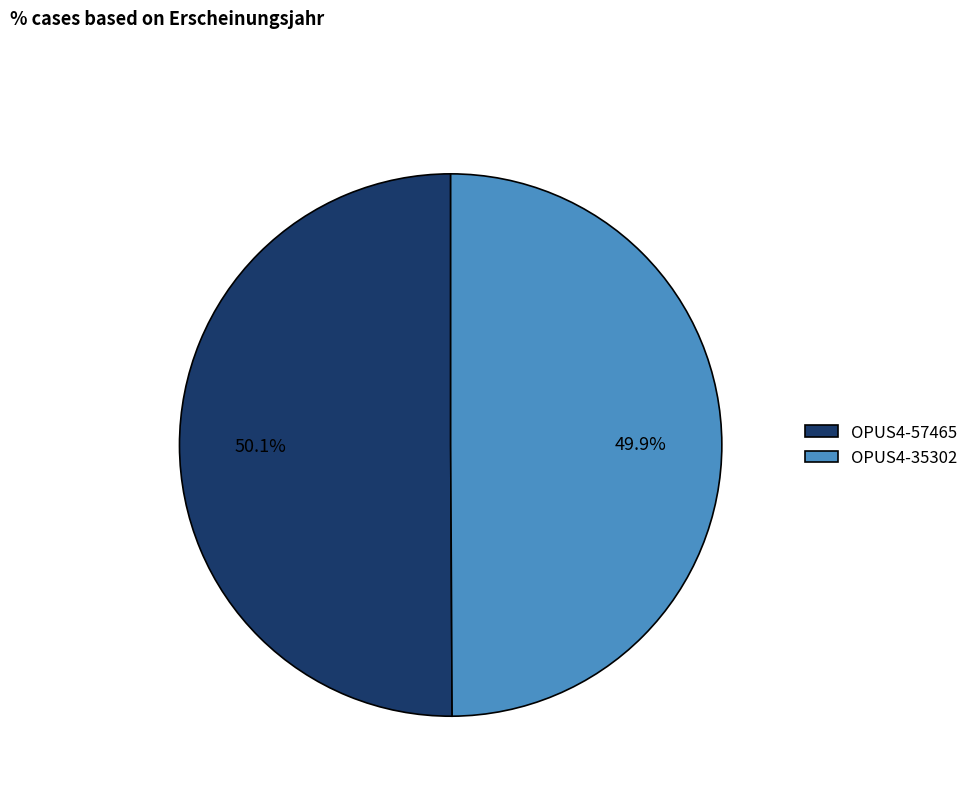

What is the ratio of the value at OPUS4-35302 to the value at OPUS4-57465?

1.0